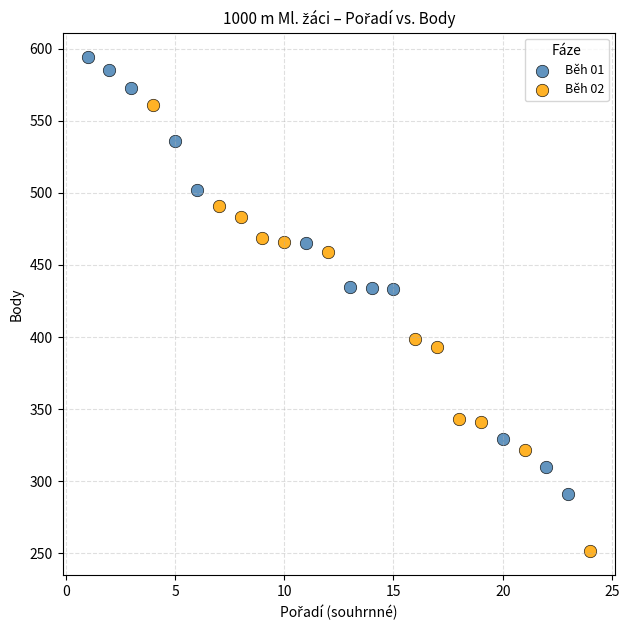

Which series reaches the minimum Y coordinate?

Běh 02